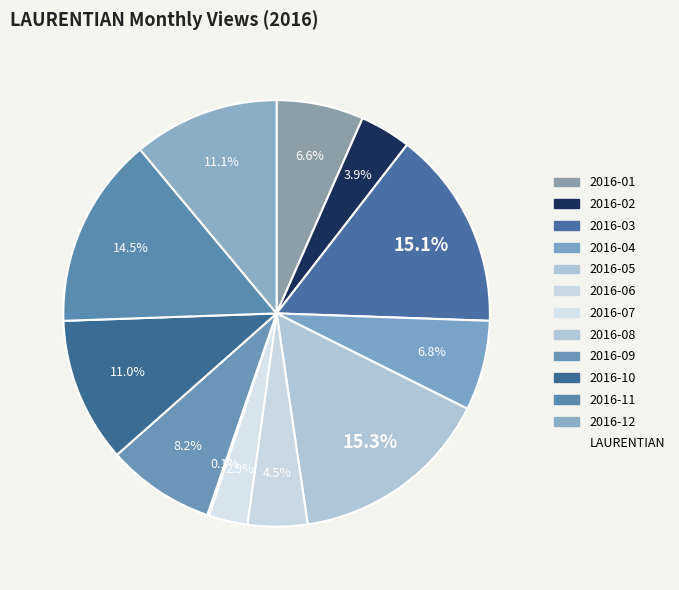

To the nearest percent, what is the average slice percentage?

8%